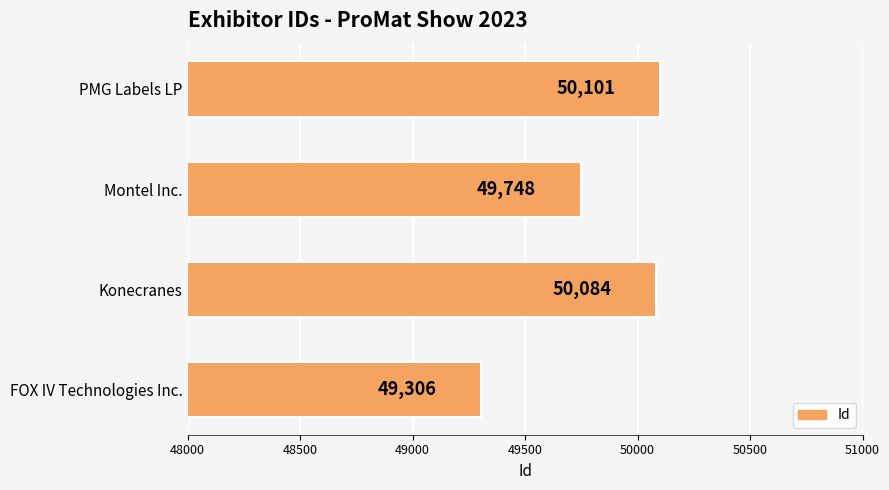

Which category has the lowest value across all series?

FOX IV Technologies Inc.